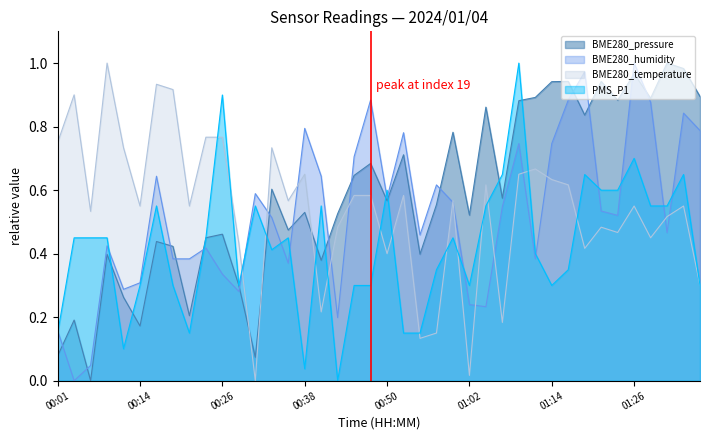

Reading left to right, list all the values displayed in this chart.

BME280_pressure: 00:01=0.1	00:04=0.2	00:06=0.0	00:09=0.4	00:11=0.3	00:14=0.2	00:16=0.4	00:18=0.4	00:21=0.2	00:23=0.5	00:26=0.5	00:28=0.3	00:31=0.1	00:33=0.6	00:35=0.5	00:38=0.5	00:40=0.4	00:43=0.5	00:45=0.6	00:48=0.7	00:50=0.6	00:52=0.7	00:55=0.4	00:57=0.6	01:00=0.8	01:02=0.5	01:05=0.9	01:07=0.6	01:09=0.9	01:12=0.9	01:14=0.9	01:17=0.9	01:19=0.8	01:22=0.9	01:24=0.9	01:26=1.0	01:29=0.9	01:31=1.0	01:34=1.0	01:36=0.9
BME280_humidity: 00:01=0.2	00:04=0.0	00:06=0.0	00:09=0.4	00:11=0.3	00:14=0.3	00:16=0.6	00:18=0.4	00:21=0.4	00:23=0.4	00:26=0.3	00:28=0.3	00:31=0.6	00:33=0.5	00:35=0.4	00:38=0.8	00:40=0.6	00:43=0.2	00:45=0.7	00:48=0.9	00:50=0.6	00:52=0.8	00:55=0.5	00:57=0.6	01:00=0.6	01:02=0.2	01:05=0.2	01:07=0.5	01:09=0.7	01:12=0.4	01:14=0.7	01:17=0.9	01:19=1.0	01:22=0.5	01:24=0.5	01:26=1.0	01:29=0.9	01:31=0.5	01:34=0.8	01:36=0.8
BME280_temperature: 00:01=0.8	00:04=0.9	00:06=0.5	00:09=1.0	00:11=0.7	00:14=0.6	00:16=0.9	00:18=0.9	00:21=0.6	00:23=0.8	00:26=0.8	00:28=0.4	00:31=0.0	00:33=0.7	00:35=0.6	00:38=0.7	00:40=0.2	00:43=0.5	00:45=0.6	00:48=0.6	00:50=0.4	00:52=0.6	00:55=0.1	00:57=0.1	01:00=0.6	01:02=0.0	01:05=0.6	01:07=0.2	01:09=0.7	01:12=0.7	01:14=0.6	01:17=0.6	01:19=0.4	01:22=0.5	01:24=0.5	01:26=0.6	01:29=0.5	01:31=0.5	01:34=0.6	01:36=0.3
PMS_P1: 00:01=0.1	00:04=0.4	00:06=0.4	00:09=0.4	00:11=0.1	00:14=0.3	00:16=0.6	00:18=0.3	00:21=0.1	00:23=0.4	00:26=0.9	00:28=0.3	00:31=0.6	00:33=0.4	00:35=0.4	00:38=0.0	00:40=0.6	00:43=0.0	00:45=0.3	00:48=0.3	00:50=0.6	00:52=0.1	00:55=0.1	00:57=0.3	01:00=0.4	01:02=0.3	01:05=0.6	01:07=0.6	01:09=1.0	01:12=0.4	01:14=0.3	01:17=0.3	01:19=0.6	01:22=0.6	01:24=0.6	01:26=0.7	01:29=0.6	01:31=0.6	01:34=0.6	01:36=0.3